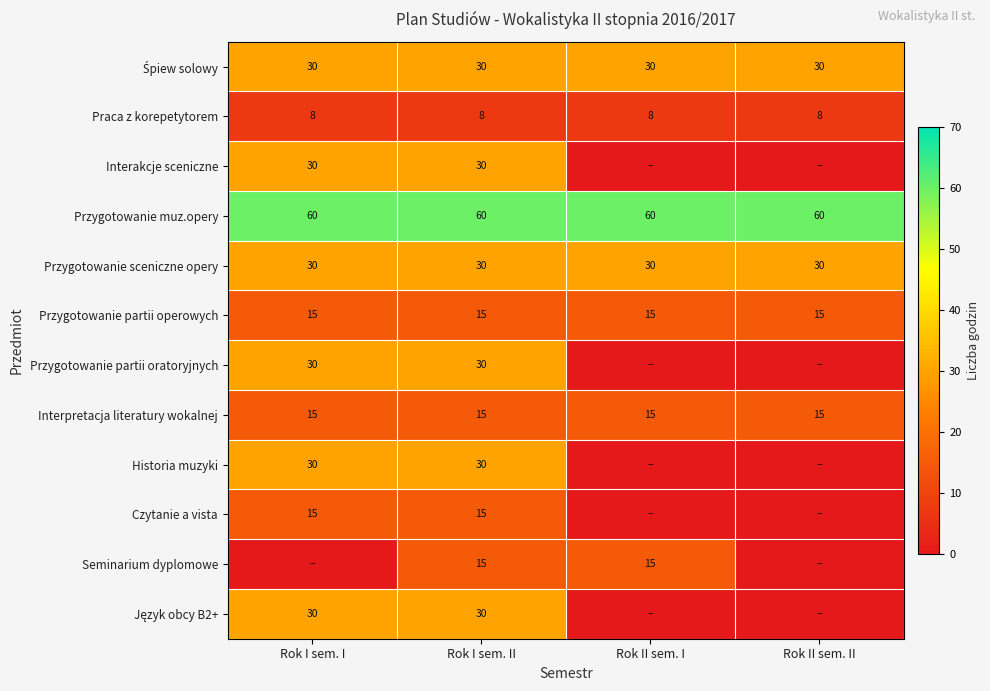

The Przygotowanie muz.opery series shows 60 at Rok I sem. I. True or false?

True